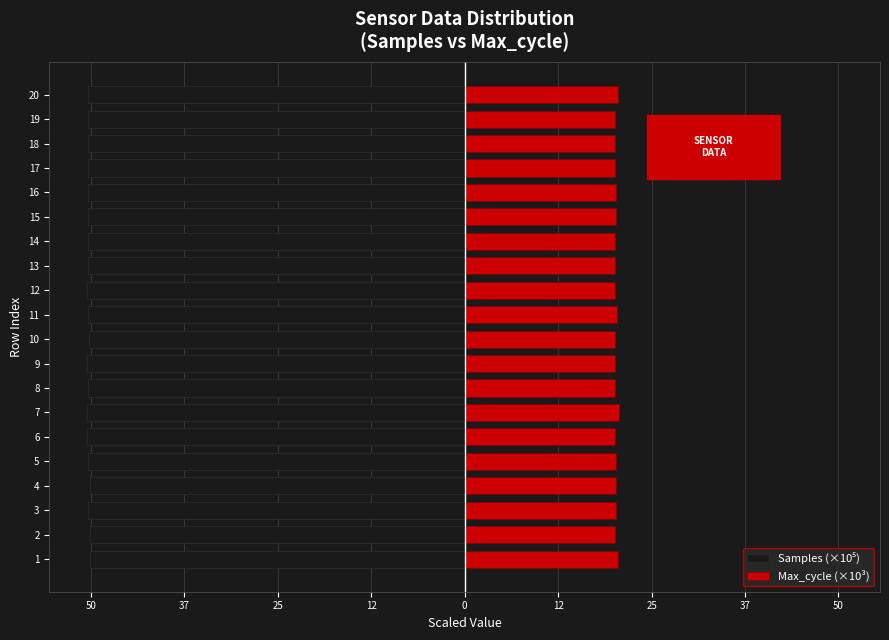

What value does the Max_cycle (×10³) series have at 6?

20.0